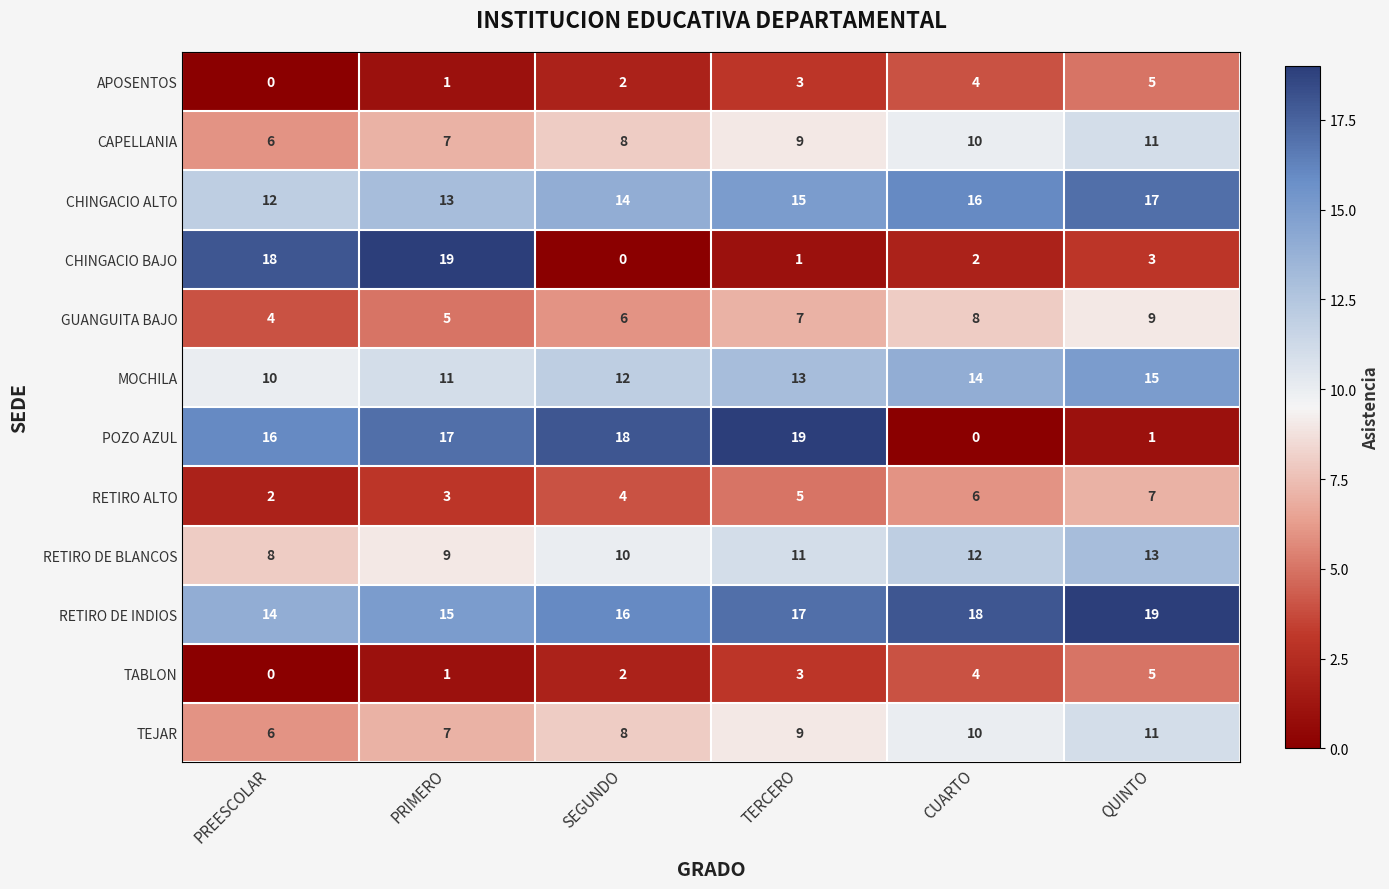

What is the total value across all series at SEGUNDO?

100